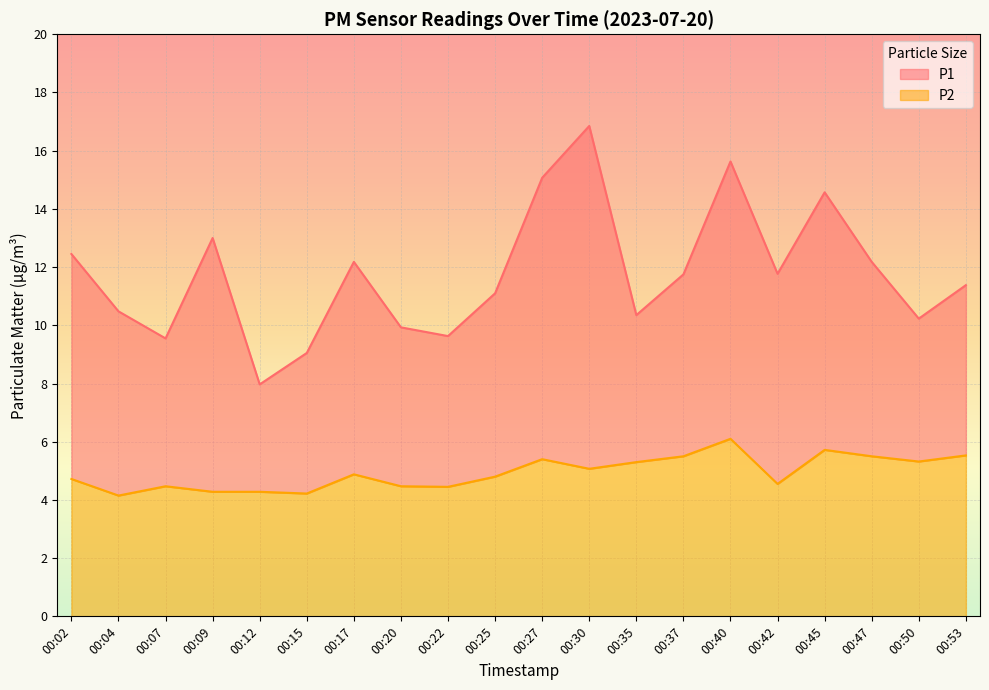

Rank the categories by P2 value from highest to lowest.

00:40, 00:45, 00:53, 00:37, 00:47, 00:27, 00:50, 00:35, 00:30, 00:17, 00:25, 00:02, 00:42, 00:07, 00:20, 00:22, 00:09, 00:12, 00:15, 00:04